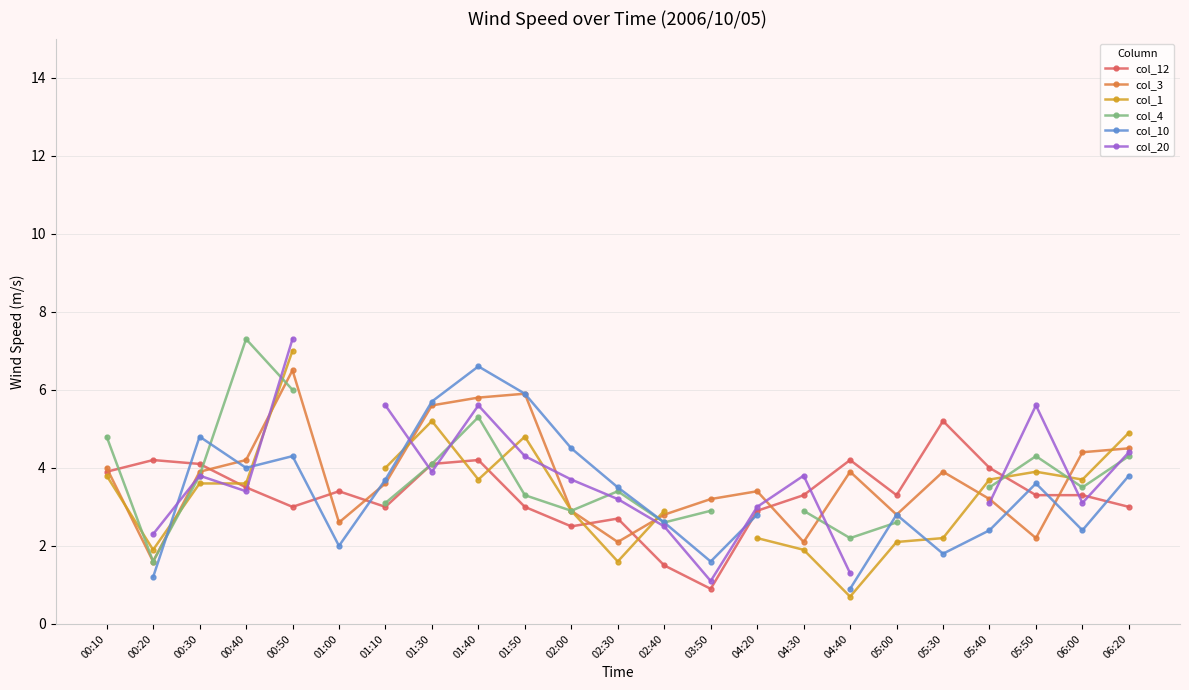

The col_10 series shows 2.4 at 06:00. True or false?

True